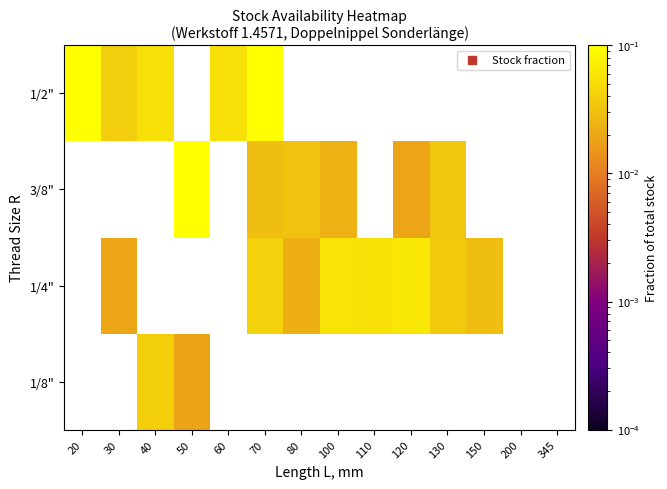

Count the number of categories in the chart.

14